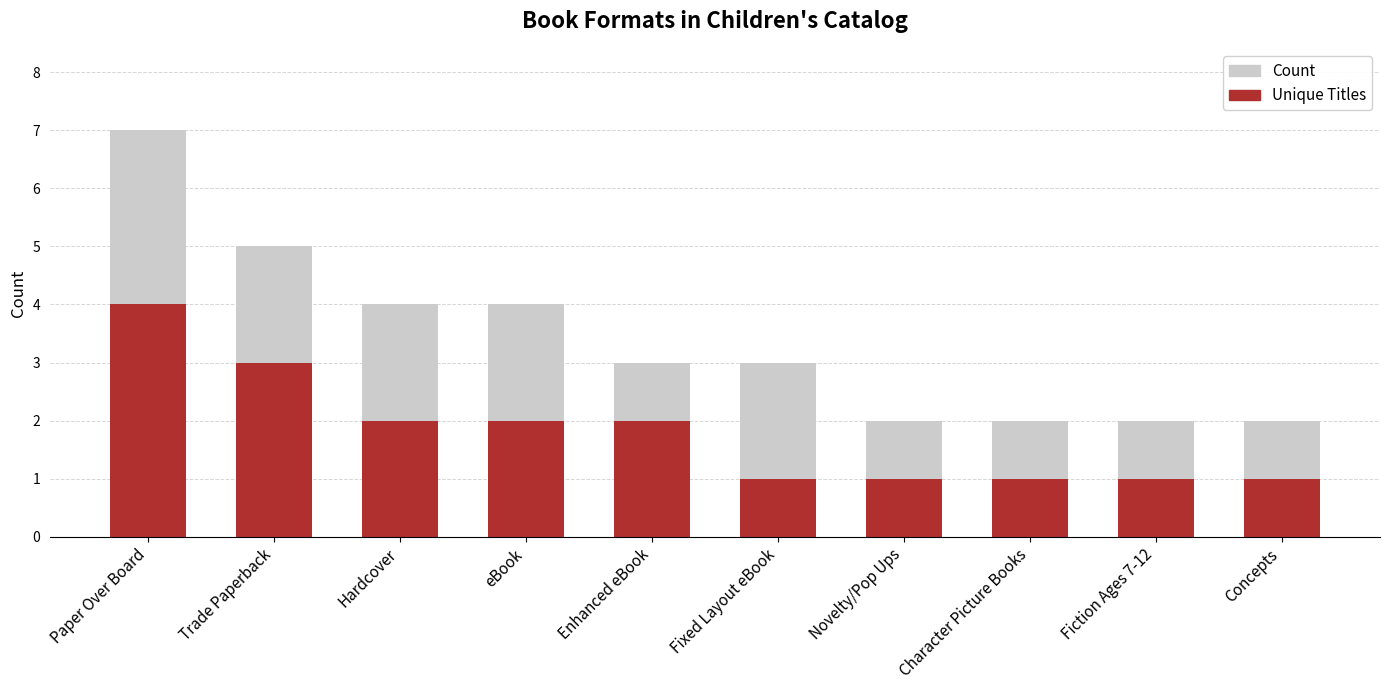

What is the difference between the maximum and minimum values in the Unique Titles series?

3